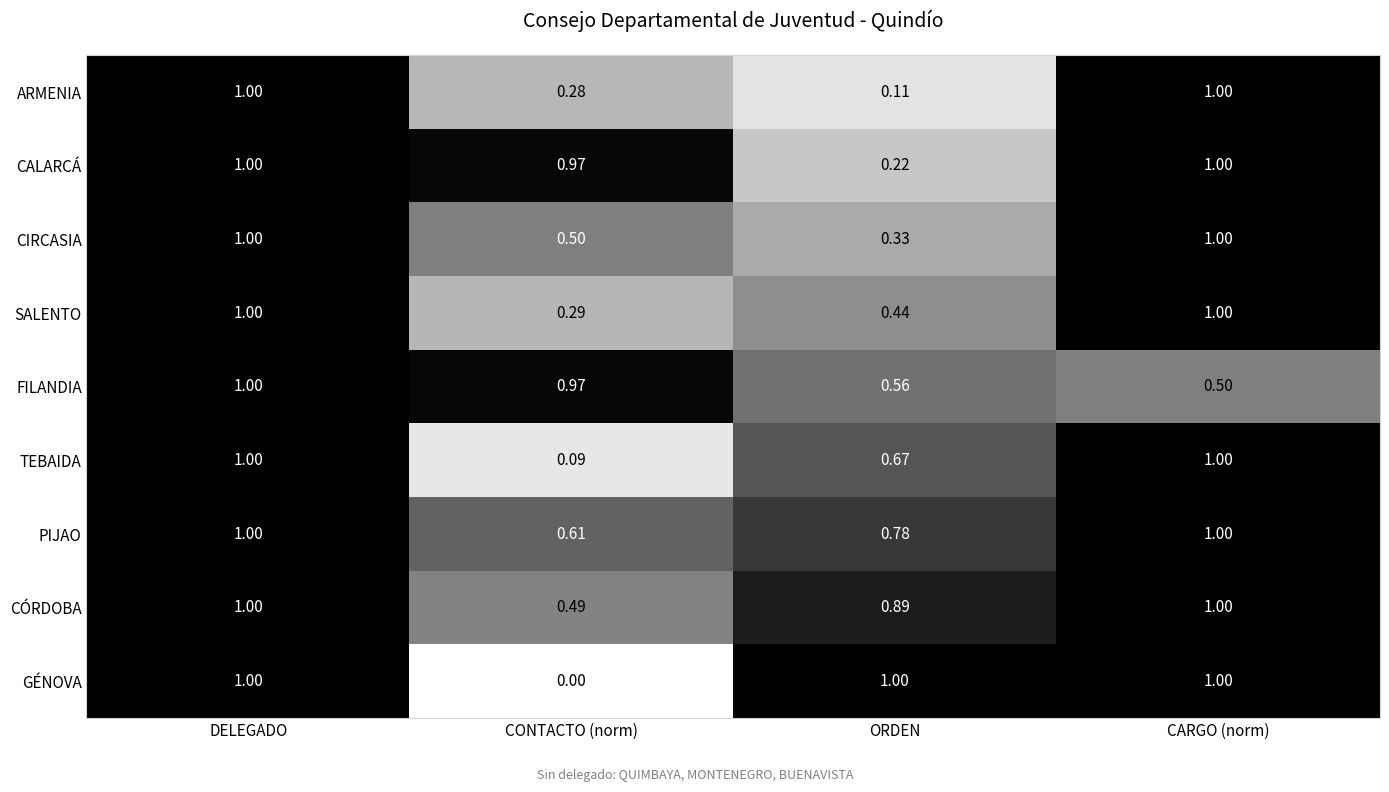

Where is TEBAIDA nearest to the value 0?

CONTACTO (norm)